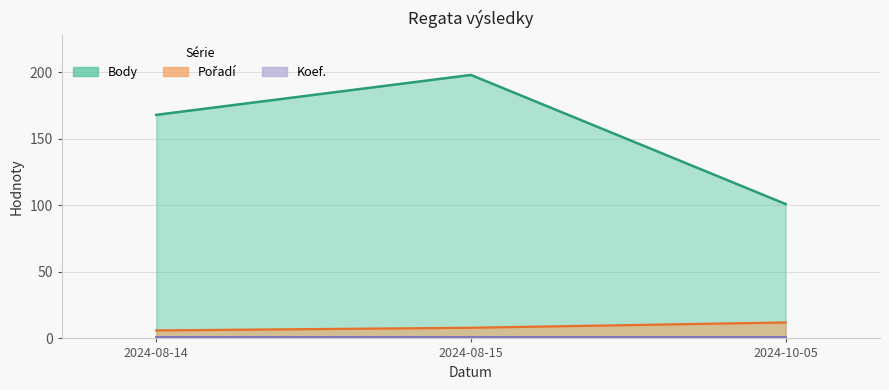

At 2024-10-05, list the series in order from smallest to largest.

Koef., Pořadí, Body